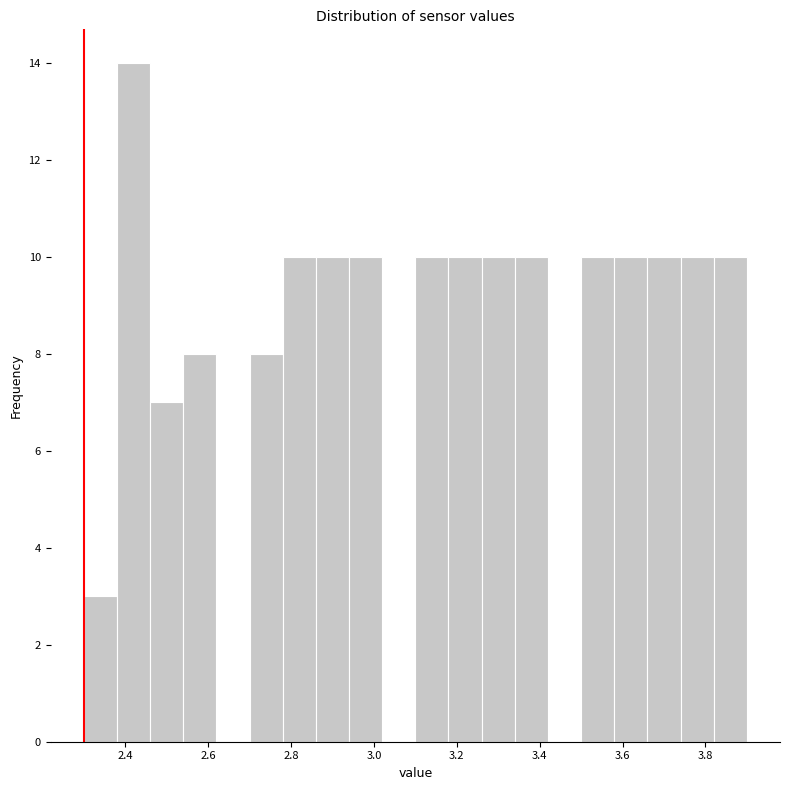

Reading left to right, transcribe this chart: for each bar, give the range it covers on the x-axis and its height. The values are not printed on the chart, so give them approximately, as read against the axis.

2.30 to 2.38: 3
2.38 to 2.46: 14
2.46 to 2.54: 7
2.54 to 2.62: 8
2.62 to 2.70: 0
2.70 to 2.78: 8
2.78 to 2.86: 10
2.86 to 2.94: 10
2.94 to 3.02: 10
3.02 to 3.10: 0
3.10 to 3.18: 10
3.18 to 3.26: 10
3.26 to 3.34: 10
3.34 to 3.42: 10
3.42 to 3.50: 0
3.50 to 3.58: 10
3.58 to 3.66: 10
3.66 to 3.74: 10
3.74 to 3.82: 10
3.82 to 3.90: 10